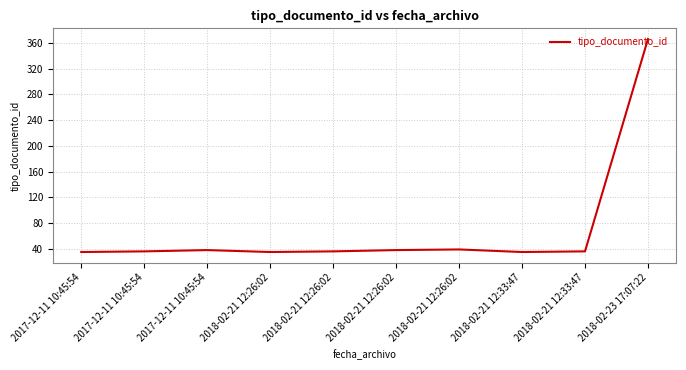

List the labels in order of value, largest first.

2018-02-23 17:07:22, 2018-02-21 12:26:02, 2017-12-11 10:45:54, 2018-02-21 12:26:02, 2017-12-11 10:45:54, 2018-02-21 12:26:02, 2018-02-21 12:33:47, 2017-12-11 10:45:54, 2018-02-21 12:26:02, 2018-02-21 12:33:47